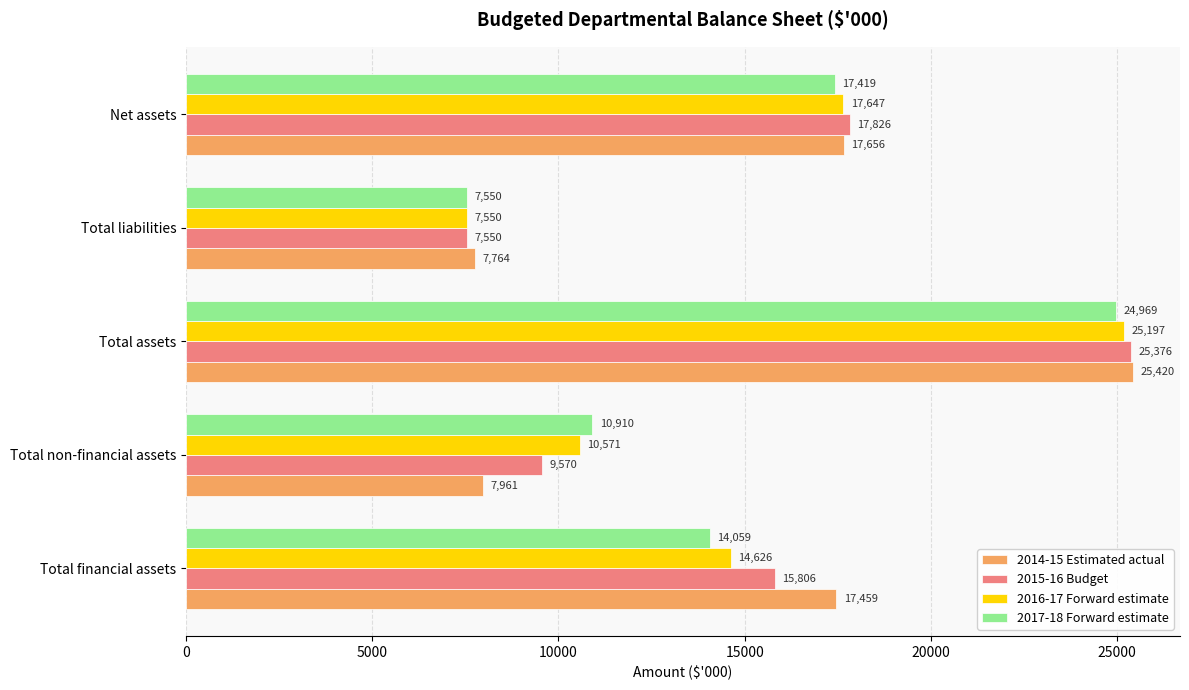

Which series has the widest spread of values?

2015-16 Budget